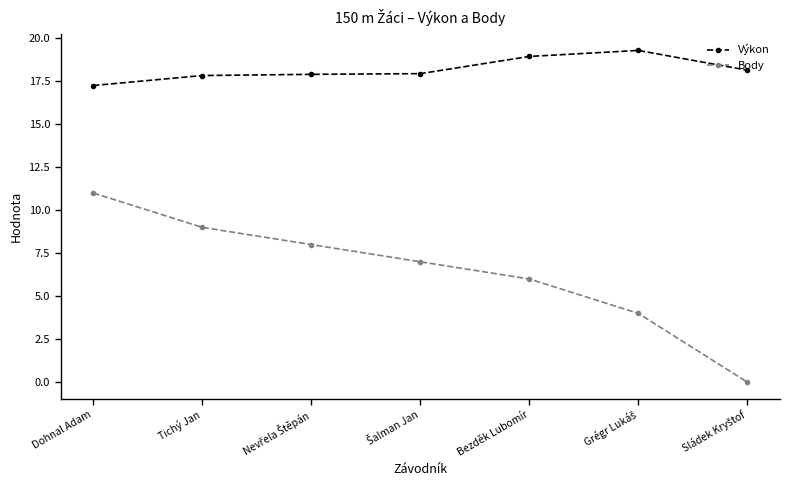

True or false: Body has a value of 9.0 at Tichý Jan.

True